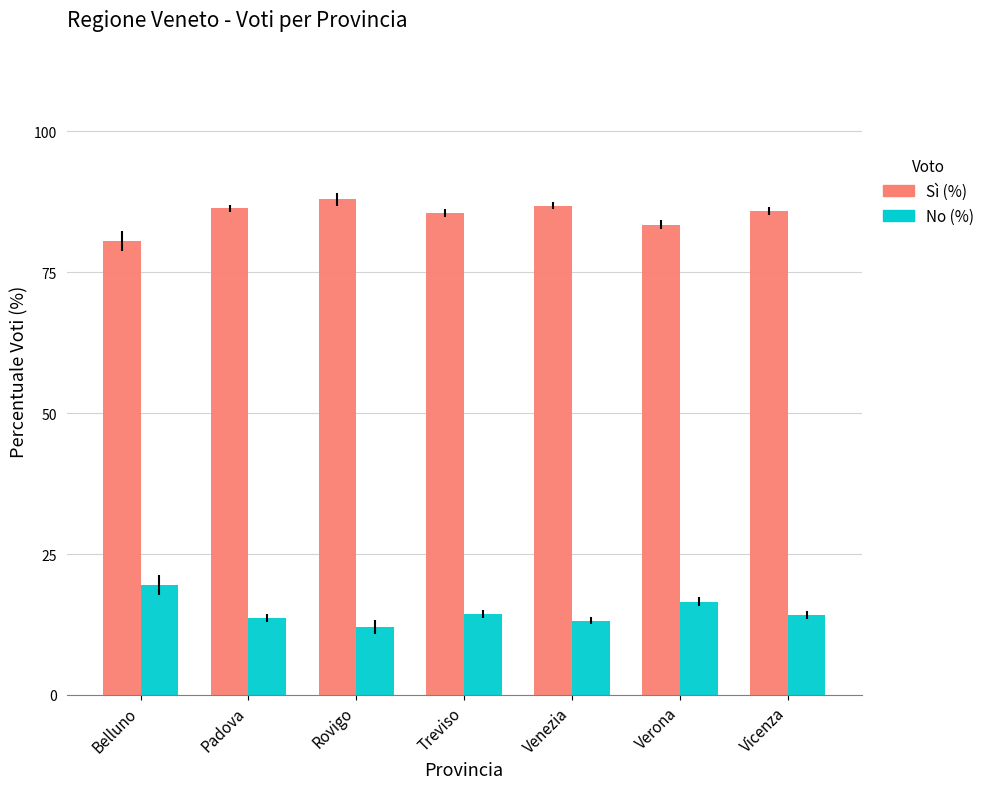

What is the total value across all series at Belluno?

100.0